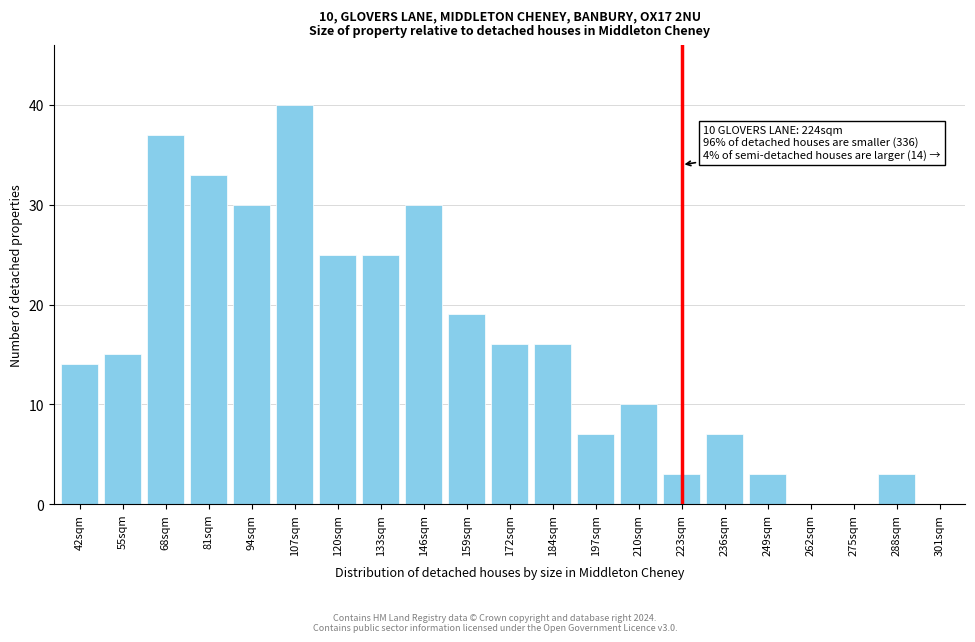

Reading left to right, transcribe all the data shown in this chart.

42sqm=14	55sqm=15	68sqm=37	81sqm=33	94sqm=30	107sqm=40	120sqm=25	133sqm=25	146sqm=30	159sqm=19	172sqm=16	184sqm=16	197sqm=7	210sqm=10	223sqm=3	236sqm=7	249sqm=3	262sqm=0	275sqm=0	288sqm=3	301sqm=0